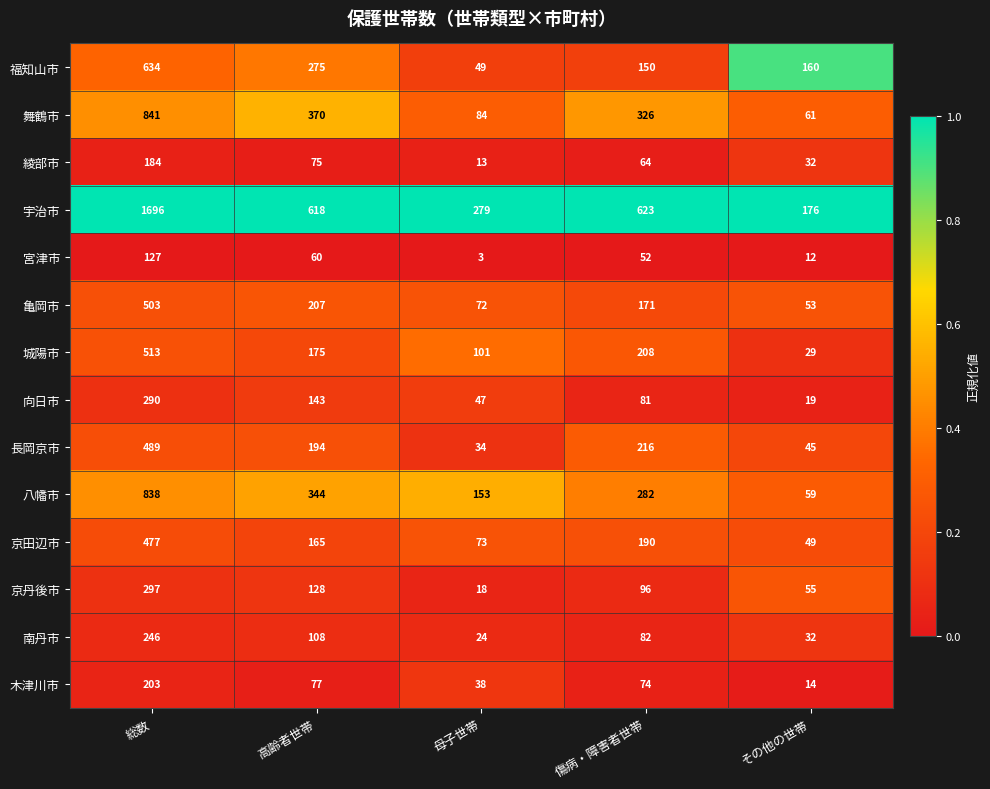

Where does the 亀岡市 series first go above 171?

総数